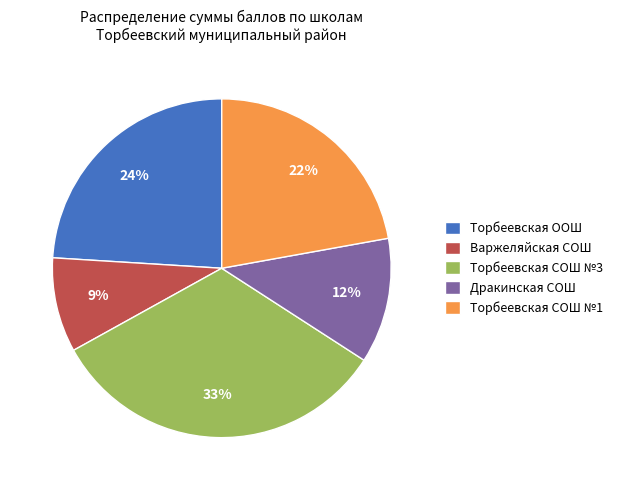

Is the sum of Дракинская СОШ and Варжеляйская СОШ greater than half?

No